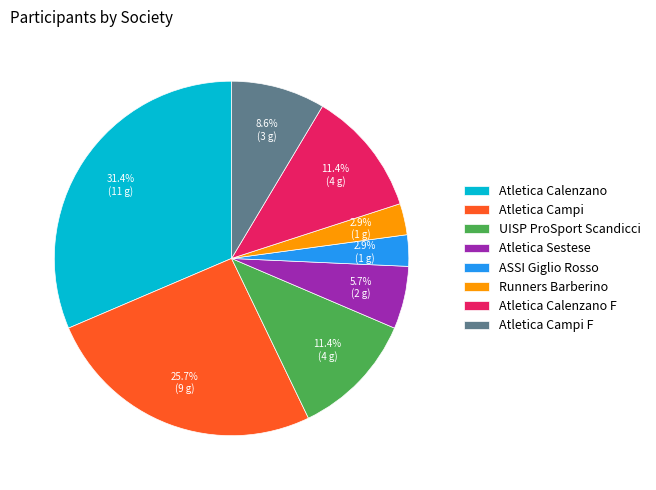

Does any single category account for the majority?

No